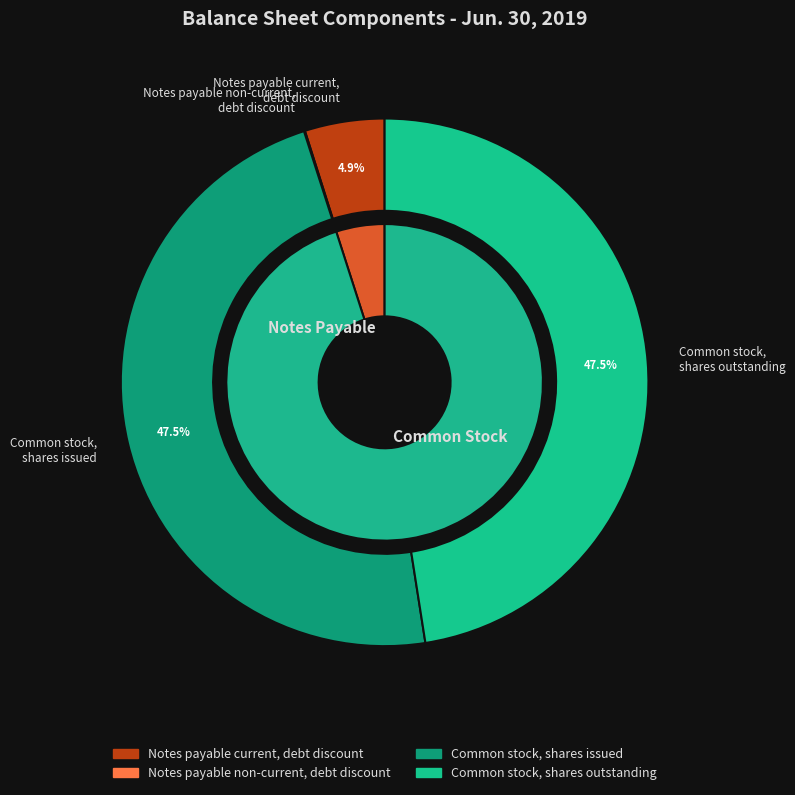

Approximately how many times larger is the value at Common stock, shares issued compared to Notes payable current, debt discount?

9.7